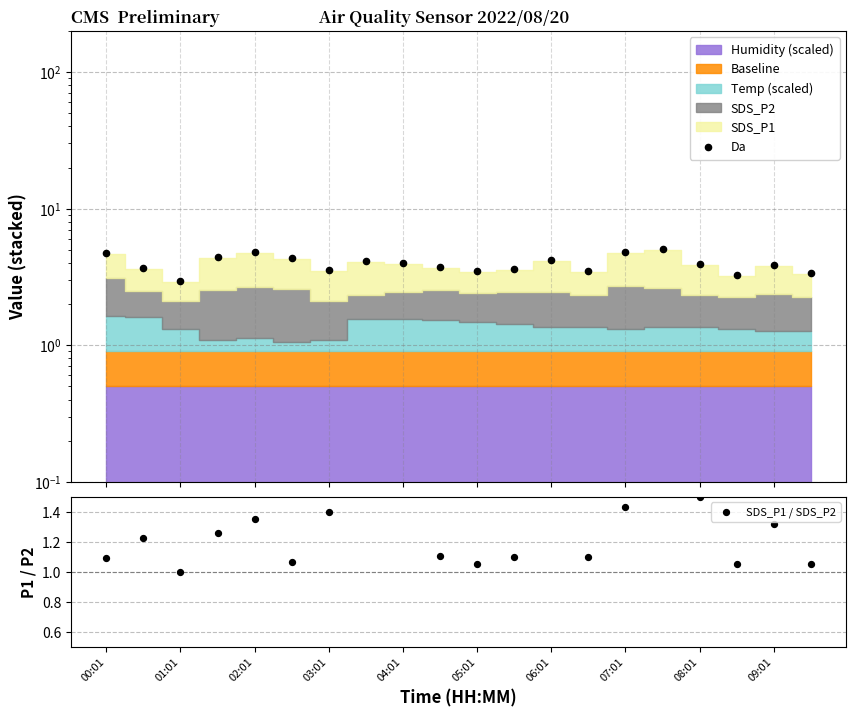

Is the value of Da at 17 greater than the value of SDS_P1 / SDS_P2 at 13?

Yes